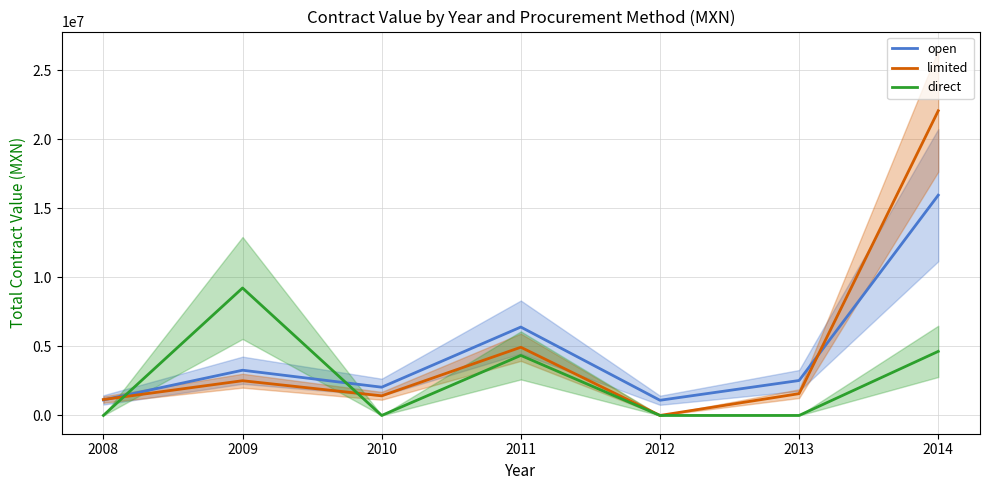

What is the total value across all series at 2010?

3464804.2